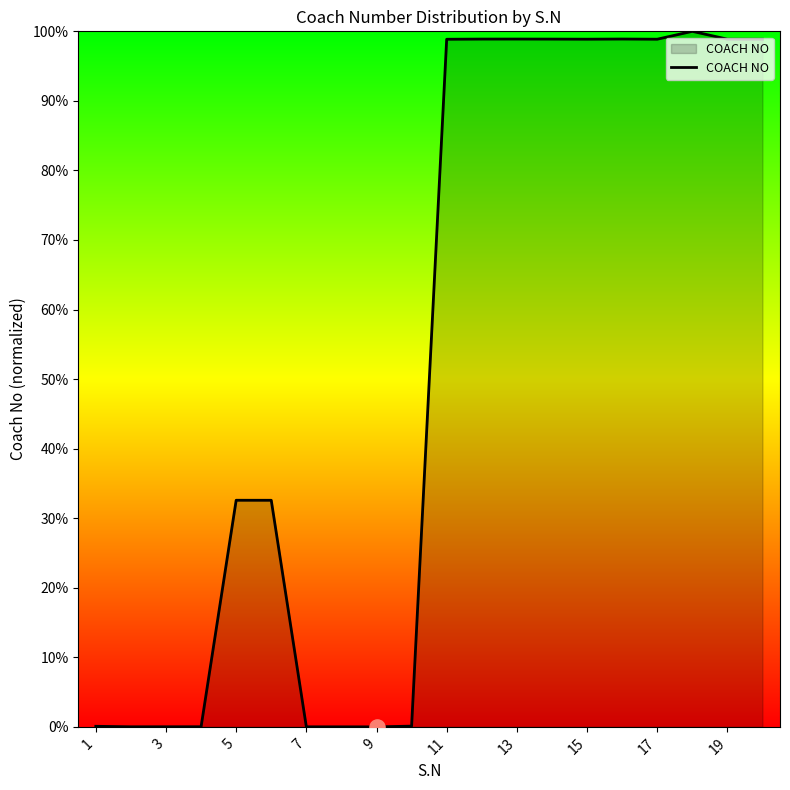

What is the greatest value displayed?

100.0